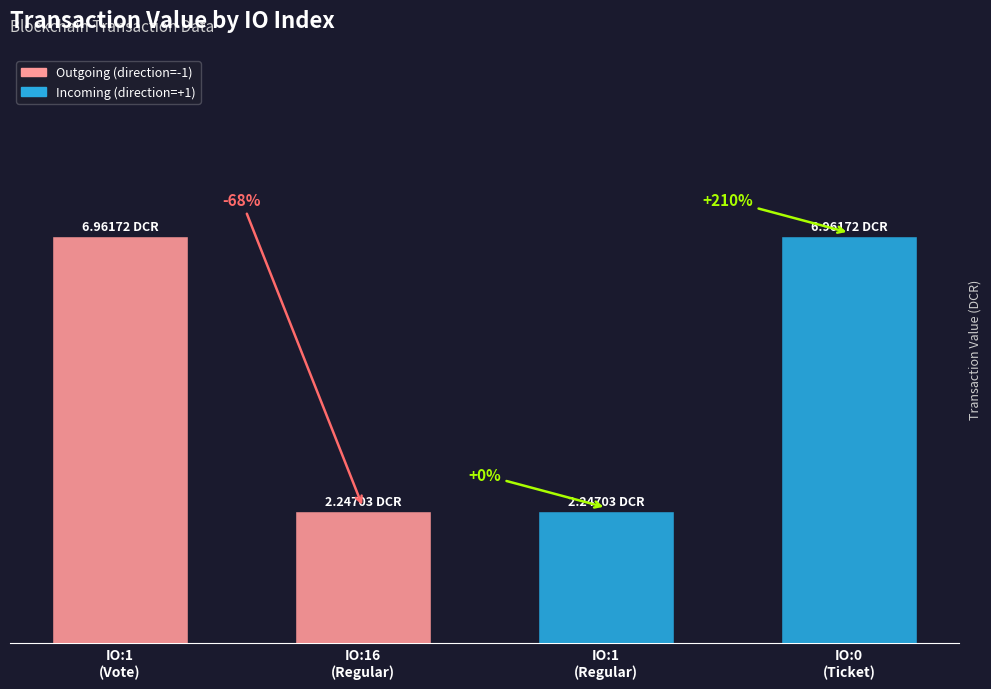

Does the chart contain any negative values?

No